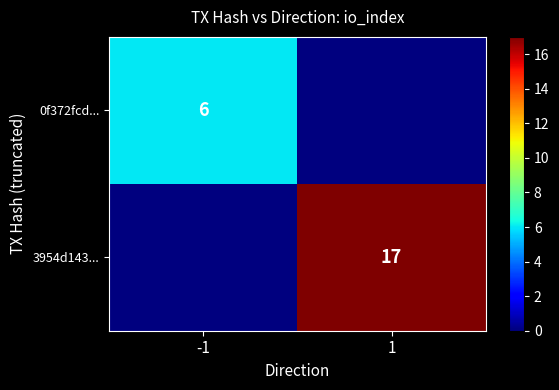

Which category has the highest value across all series?

1